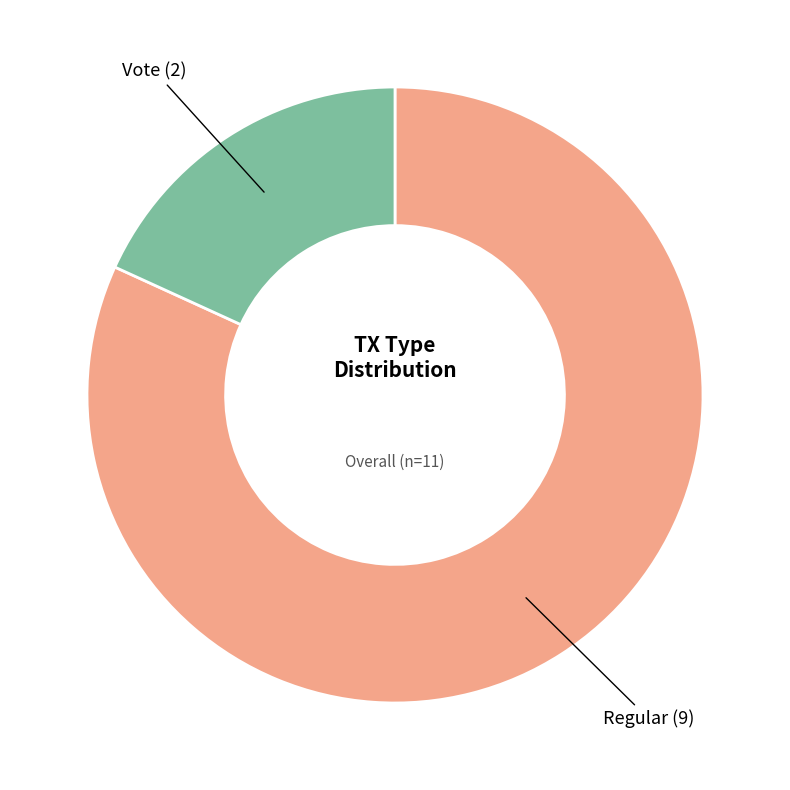

Is there a majority slice in this chart?

Yes